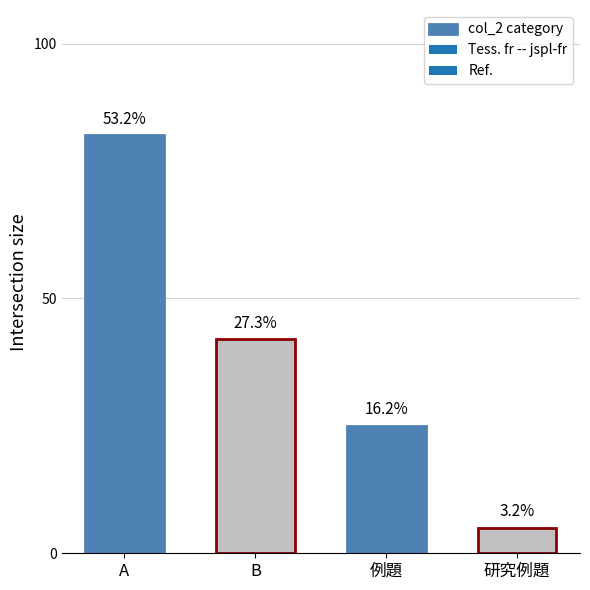

What is the sum of all values?

154